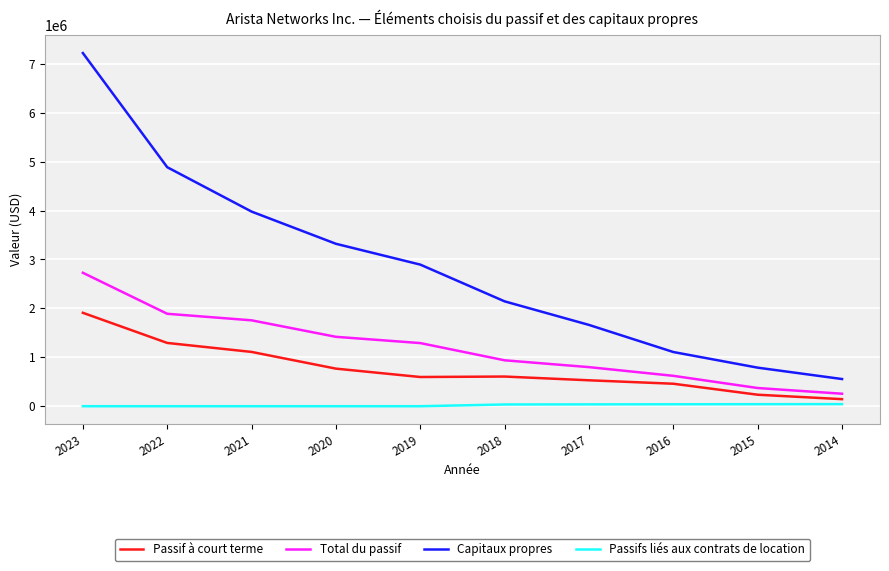

Does the chart display data point markers on the line(s)?

No